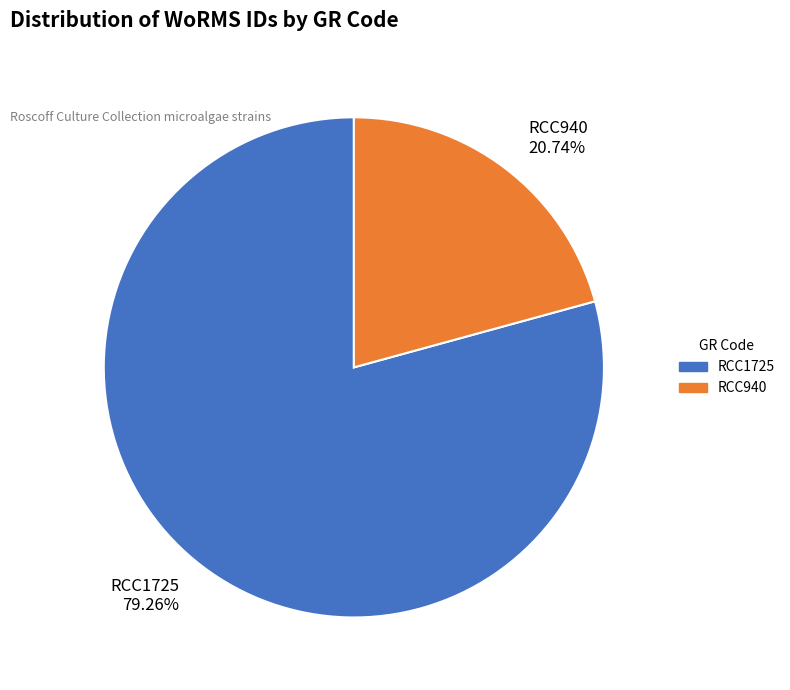

To the nearest percent, what is the average slice percentage?

50%